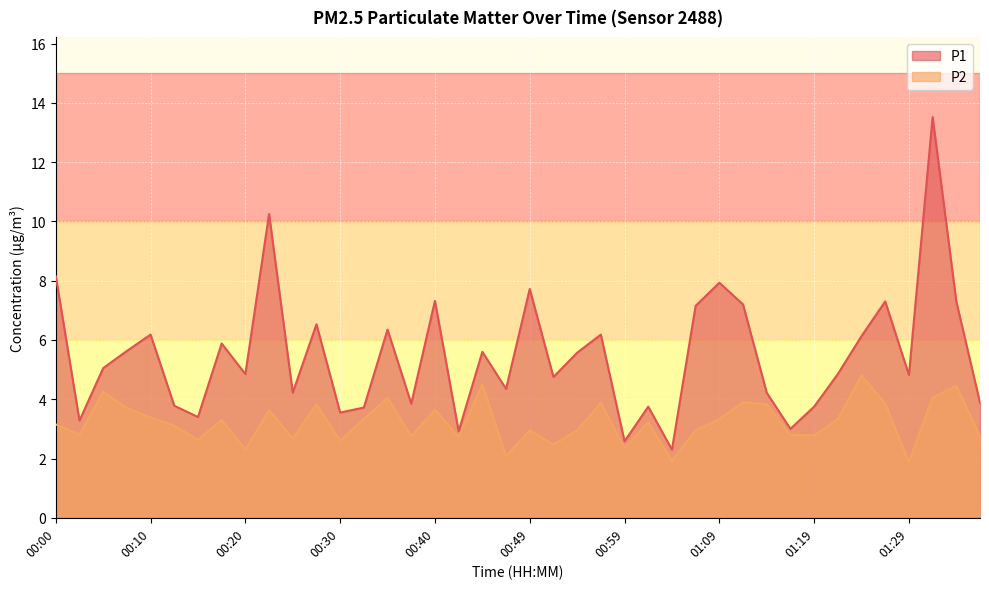

What is the difference between the maximum and second lowest values in the P1 series?

10.9